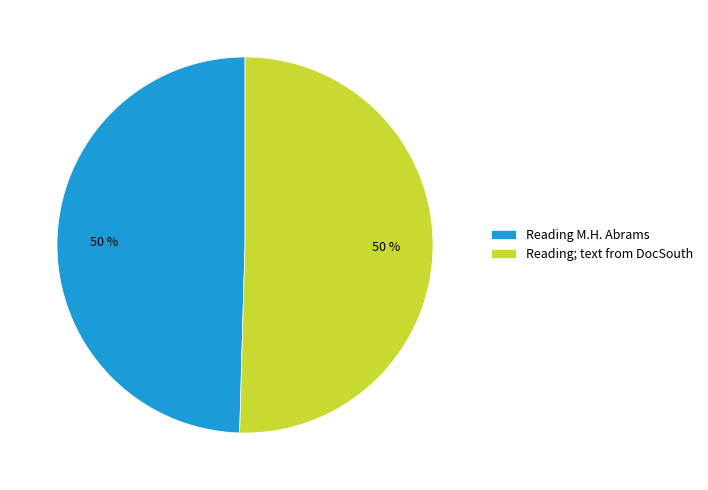

Is the sum of Reading M.H. Abrams and Reading; text from DocSouth greater than half?

Yes